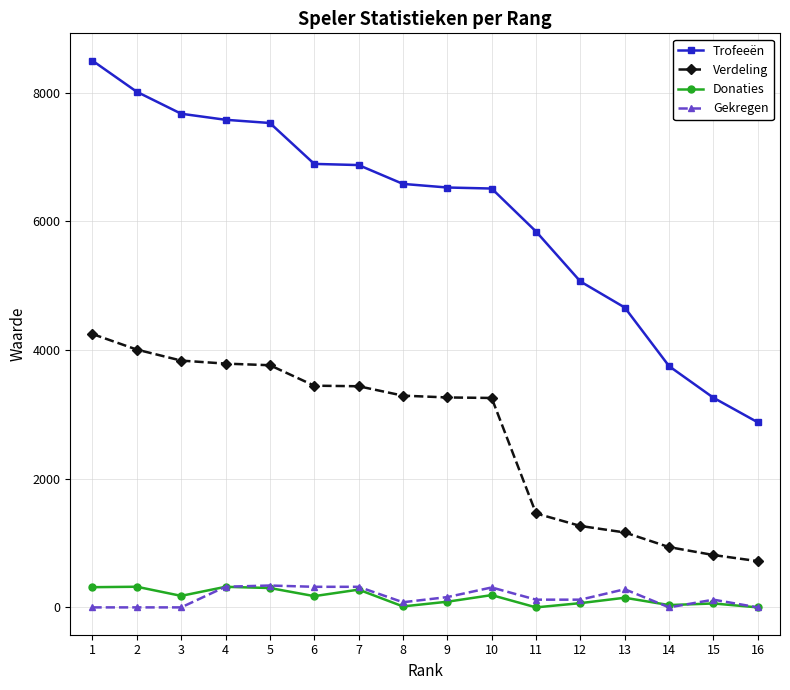

What is the highest value of the Trofeeën series?

8500